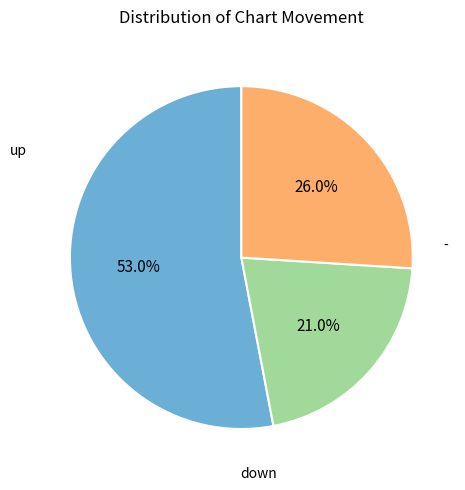

Is there any slice that represents more than half of the pie?

Yes